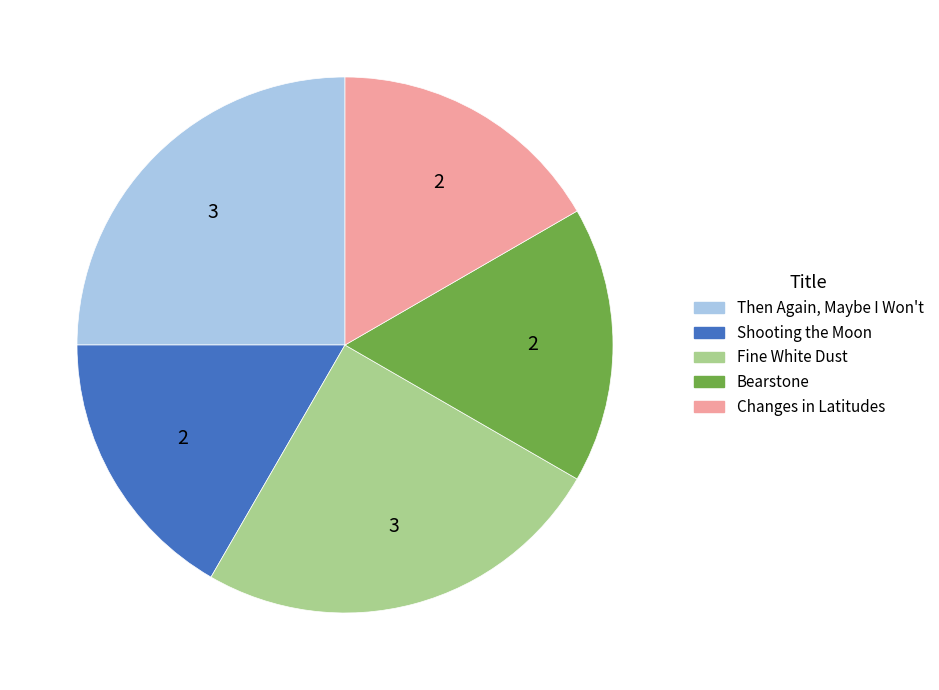

Is there any slice that represents more than half of the pie?

No